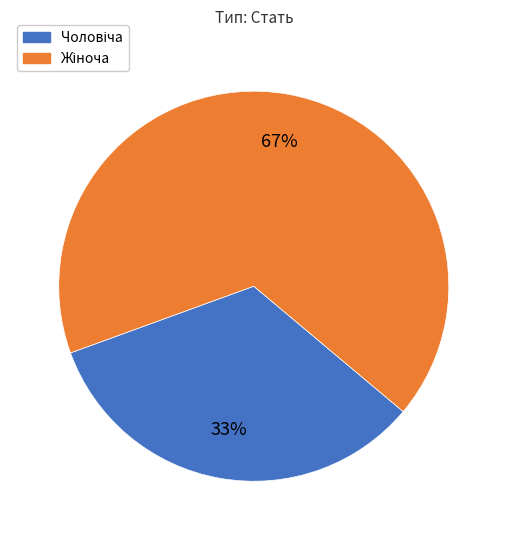

Is there a majority slice in this chart?

Yes